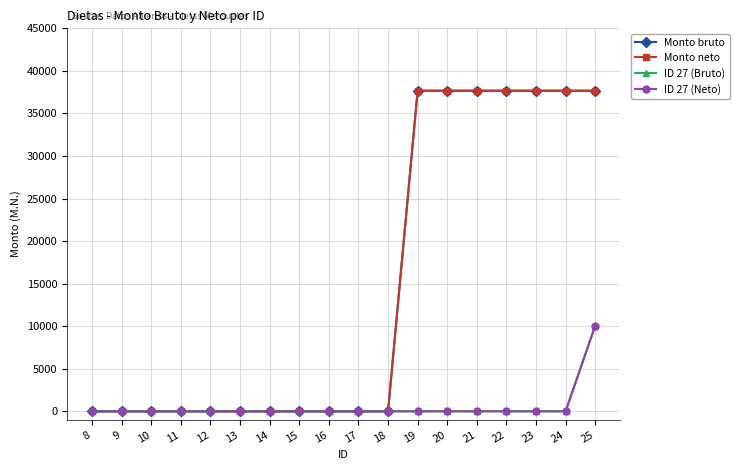

Reading left to right, list all the values displayed in this chart.

Monto bruto: 0.0	0.0	0.0	0.0	0.0	0.0	0.0	0.0	0.0	0.0	0.0	37670.5	37670.5	37670.5	37670.5	37670.5	37670.5	37670.5
Monto neto: 0.0	0.0	0.0	0.0	0.0	0.0	0.0	0.0	0.0	0.0	0.0	37670.5	37670.5	37670.5	37670.5	37670.5	37670.5	37670.5
ID 27 (Bruto): 0.0	0.0	0.0	0.0	0.0	0.0	0.0	0.0	0.0	0.0	0.0	0.0	0.0	0.0	0.0	0.0	0.0	10057.5
ID 27 (Neto): 0.0	0.0	0.0	0.0	0.0	0.0	0.0	0.0	0.0	0.0	0.0	0.0	0.0	0.0	0.0	0.0	0.0	10057.5